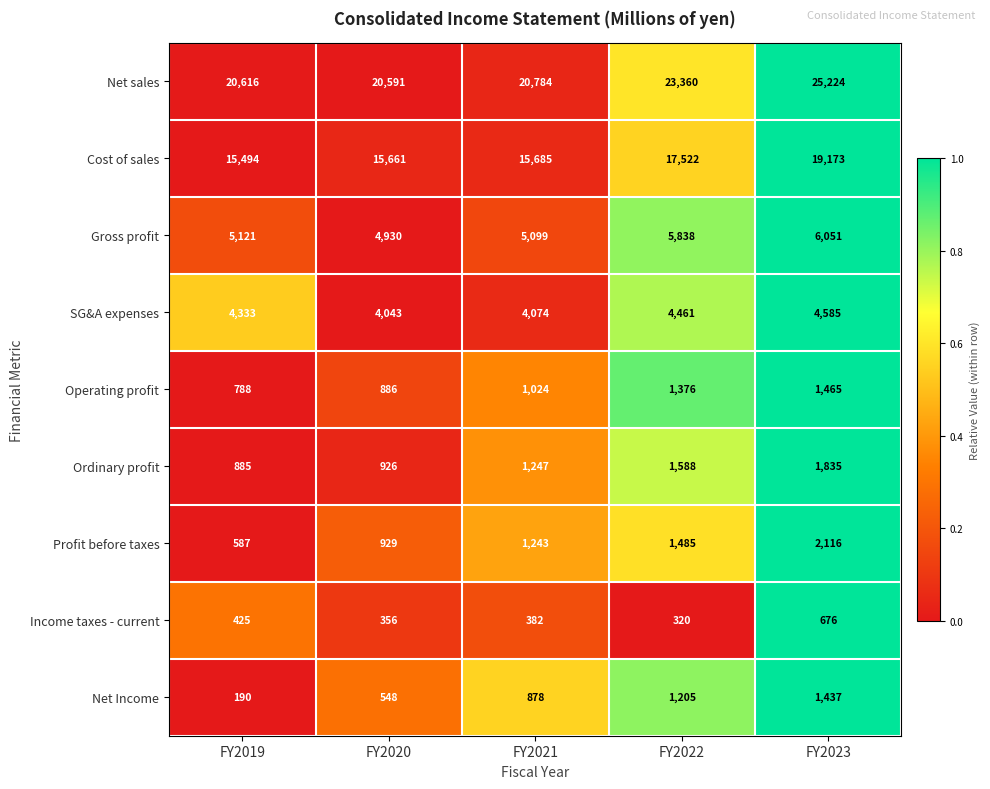

What is the total value across all series at FY2023?

62562